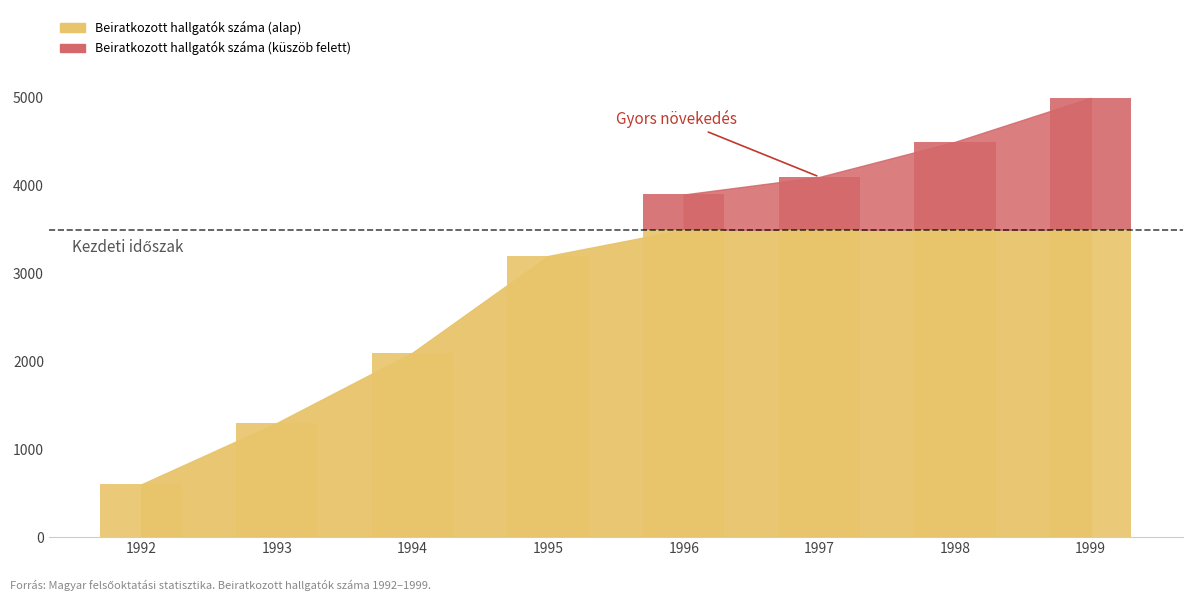

What is the average value?

3088